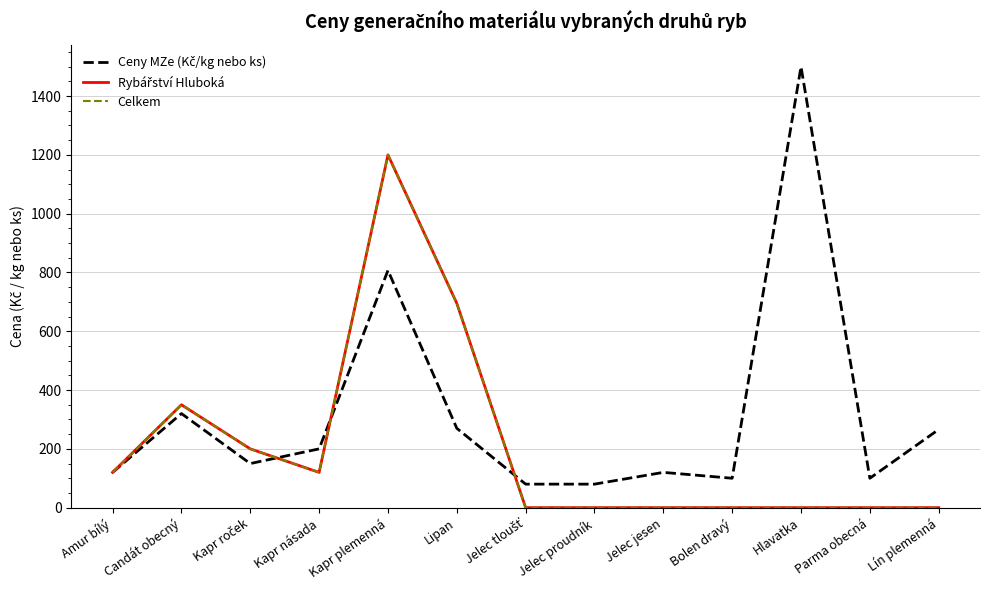

What is the highest value of the Ceny MZe (Kč/kg nebo ks) series?

1500